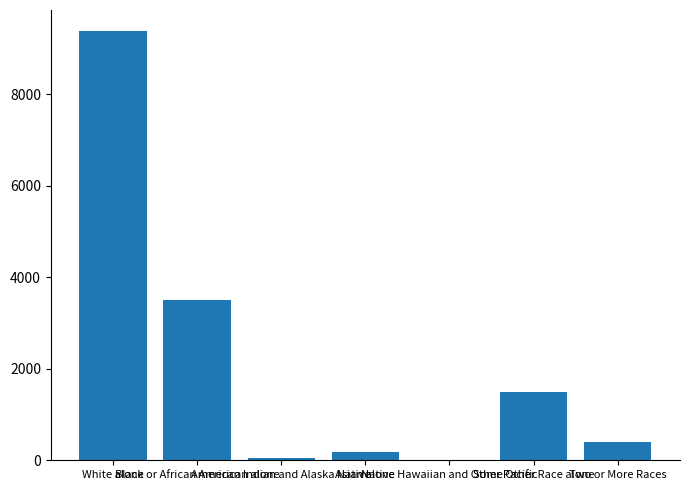

What is the sum of all values?

14986